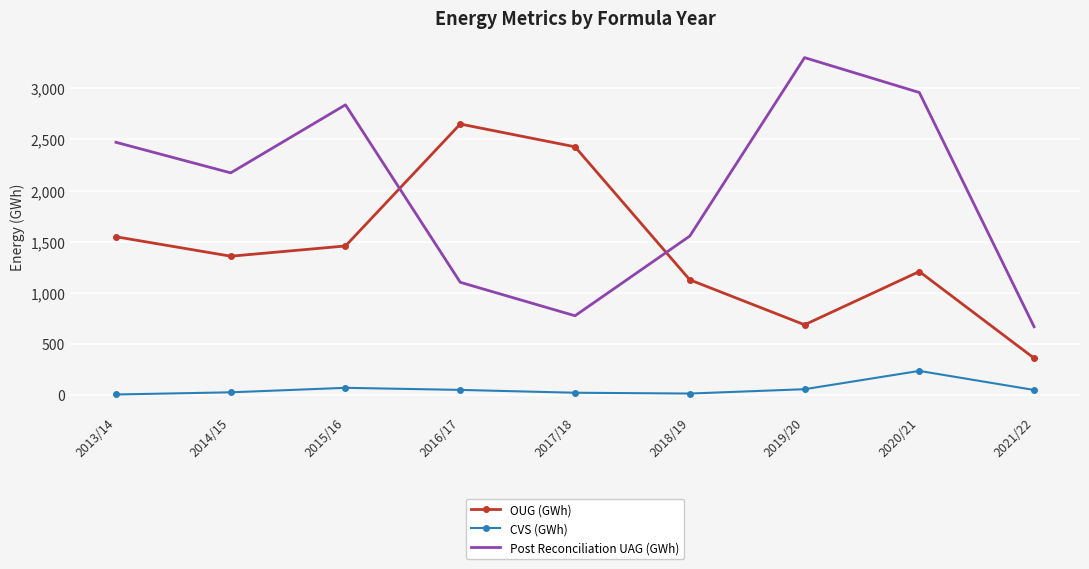

True or false: CVS (GWh) and OUG (GWh) cross at least once.

False